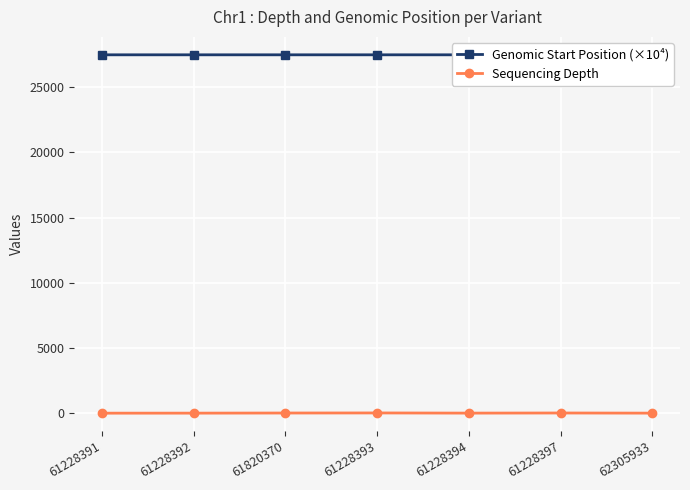

Which series changed the most between 61820370 and 61228393?

Sequencing Depth